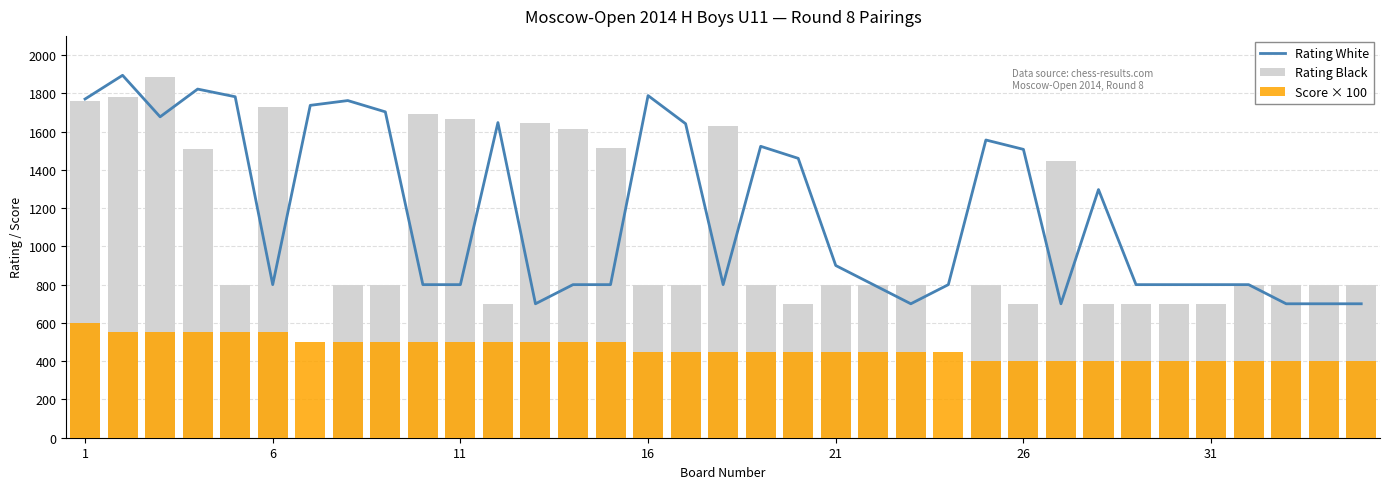

Is the value of Rating Black at 12 greater than the value of Score × 100 at 13?

Yes